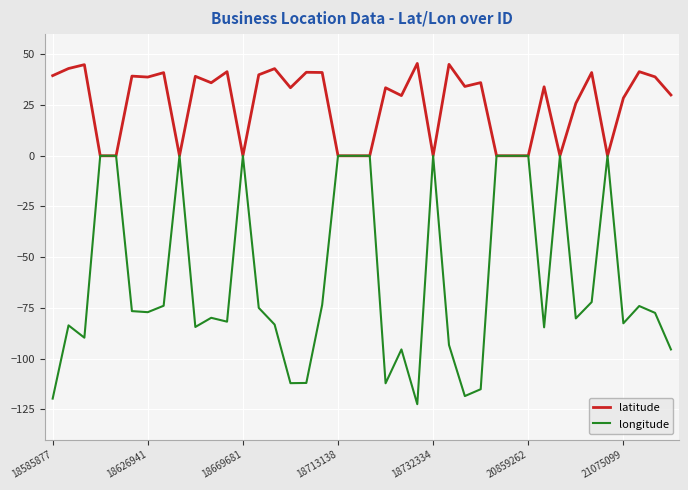

Which series has the widest spread of values?

longitude